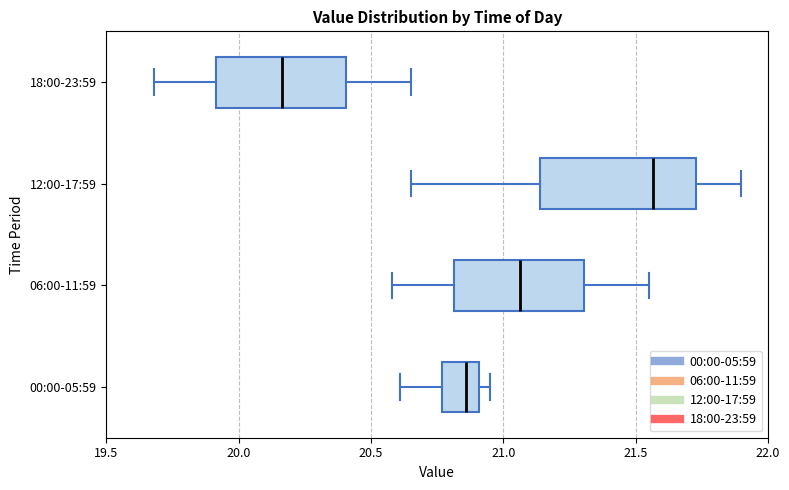

Comparing the boxes themselves (not the whiskers), which one is the widest?

12:00-17:59